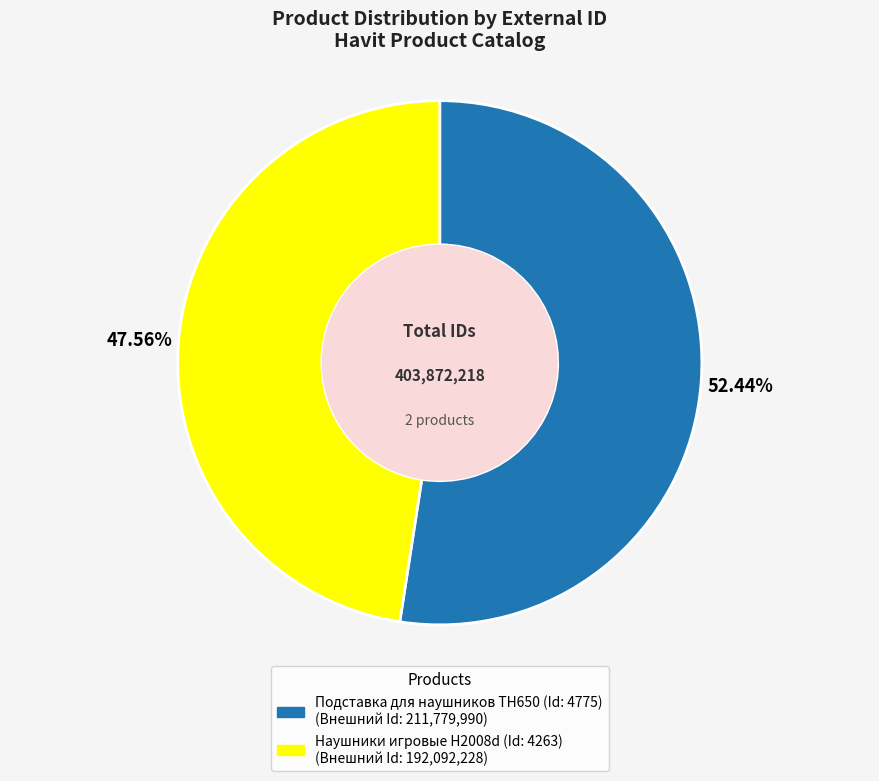

Is there any slice that represents more than half of the pie?

Yes